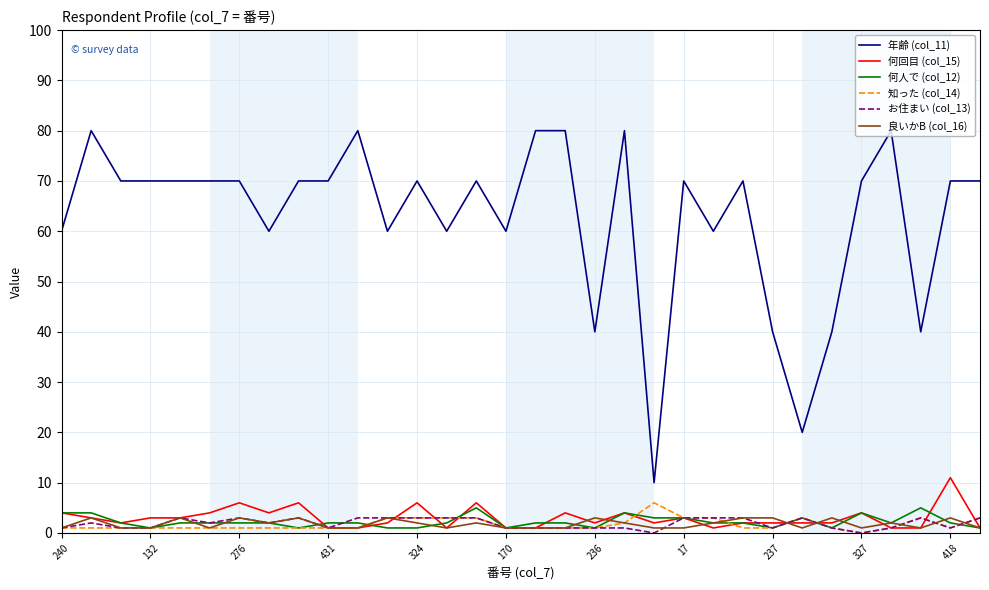

What is the minimum value for 良いかB (col_16)?

1